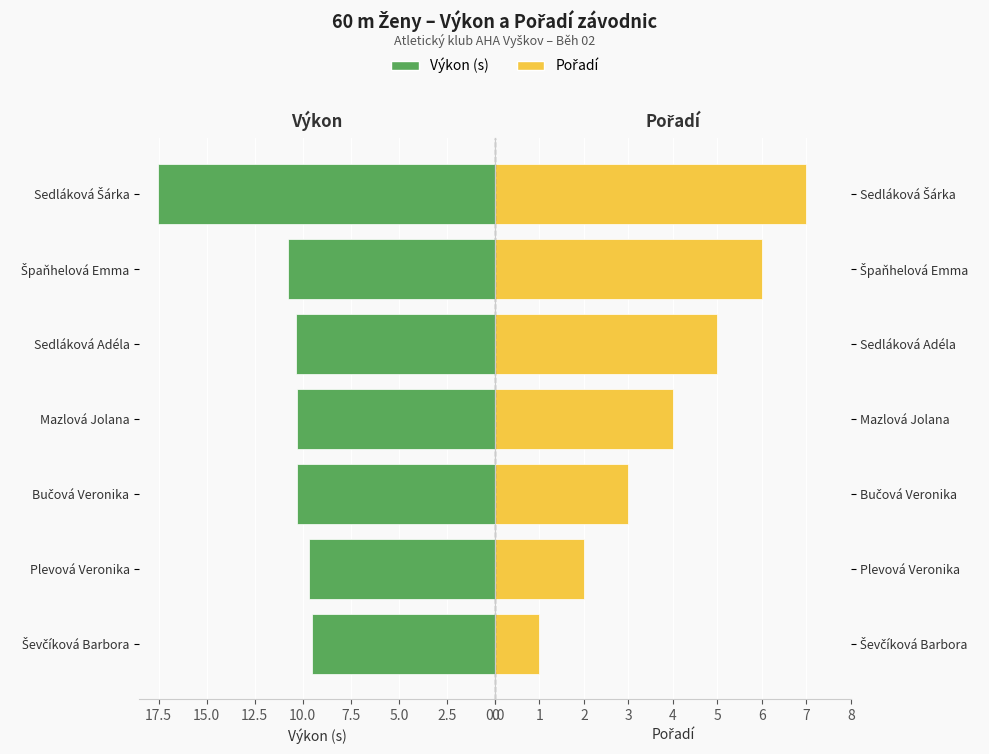

What is the value of the Výkon (s) bar at the 7th from the left?

17.5